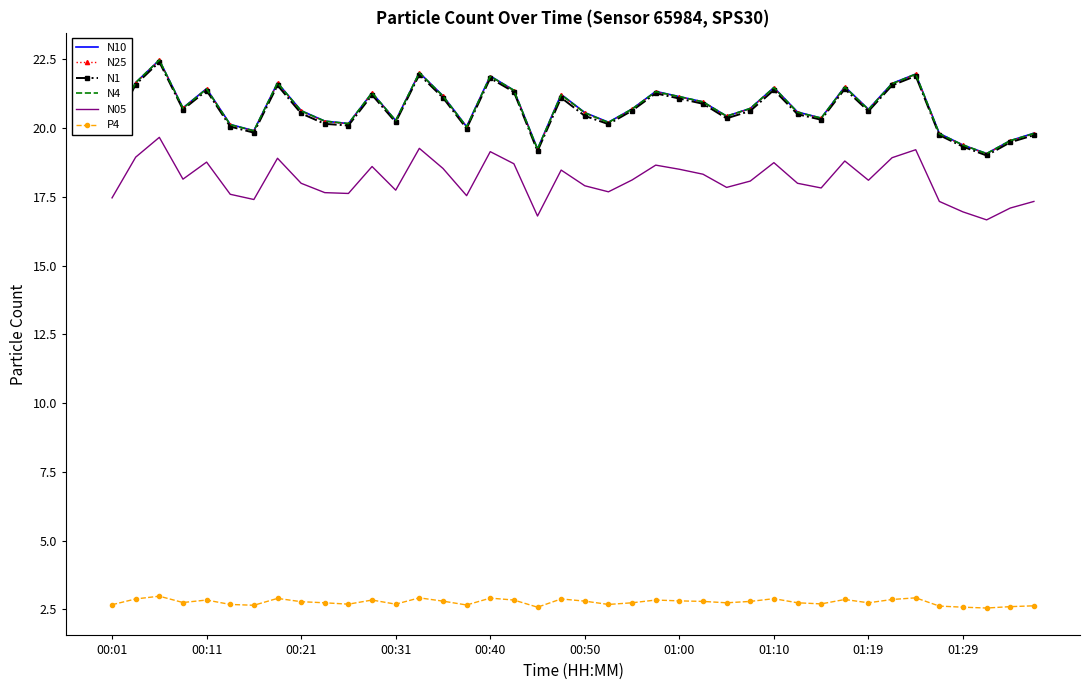

True or false: N1 and N10 cross at least once.

False